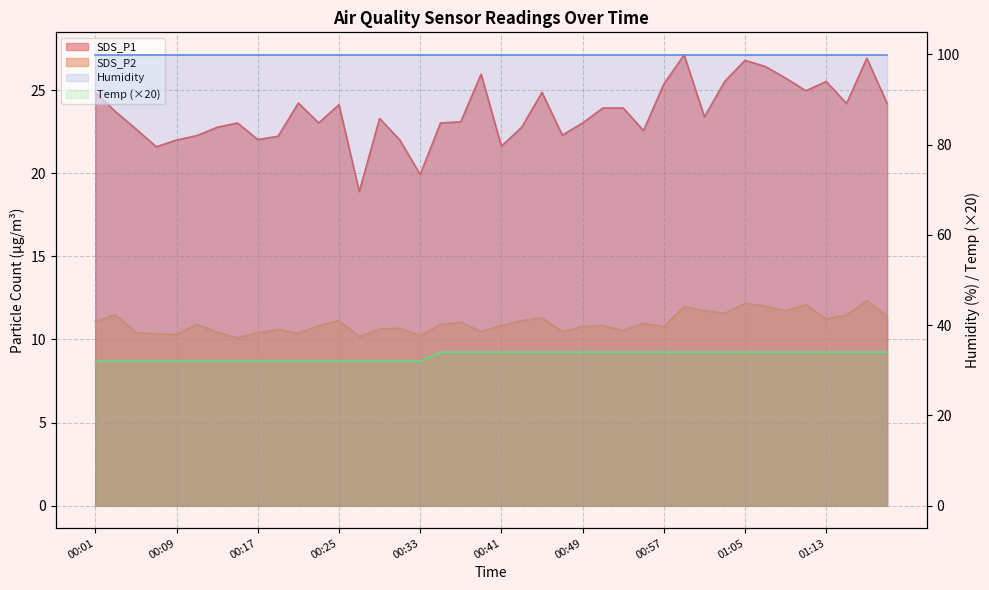

The Temp series shows 15.7 at 00:53. True or false?

False